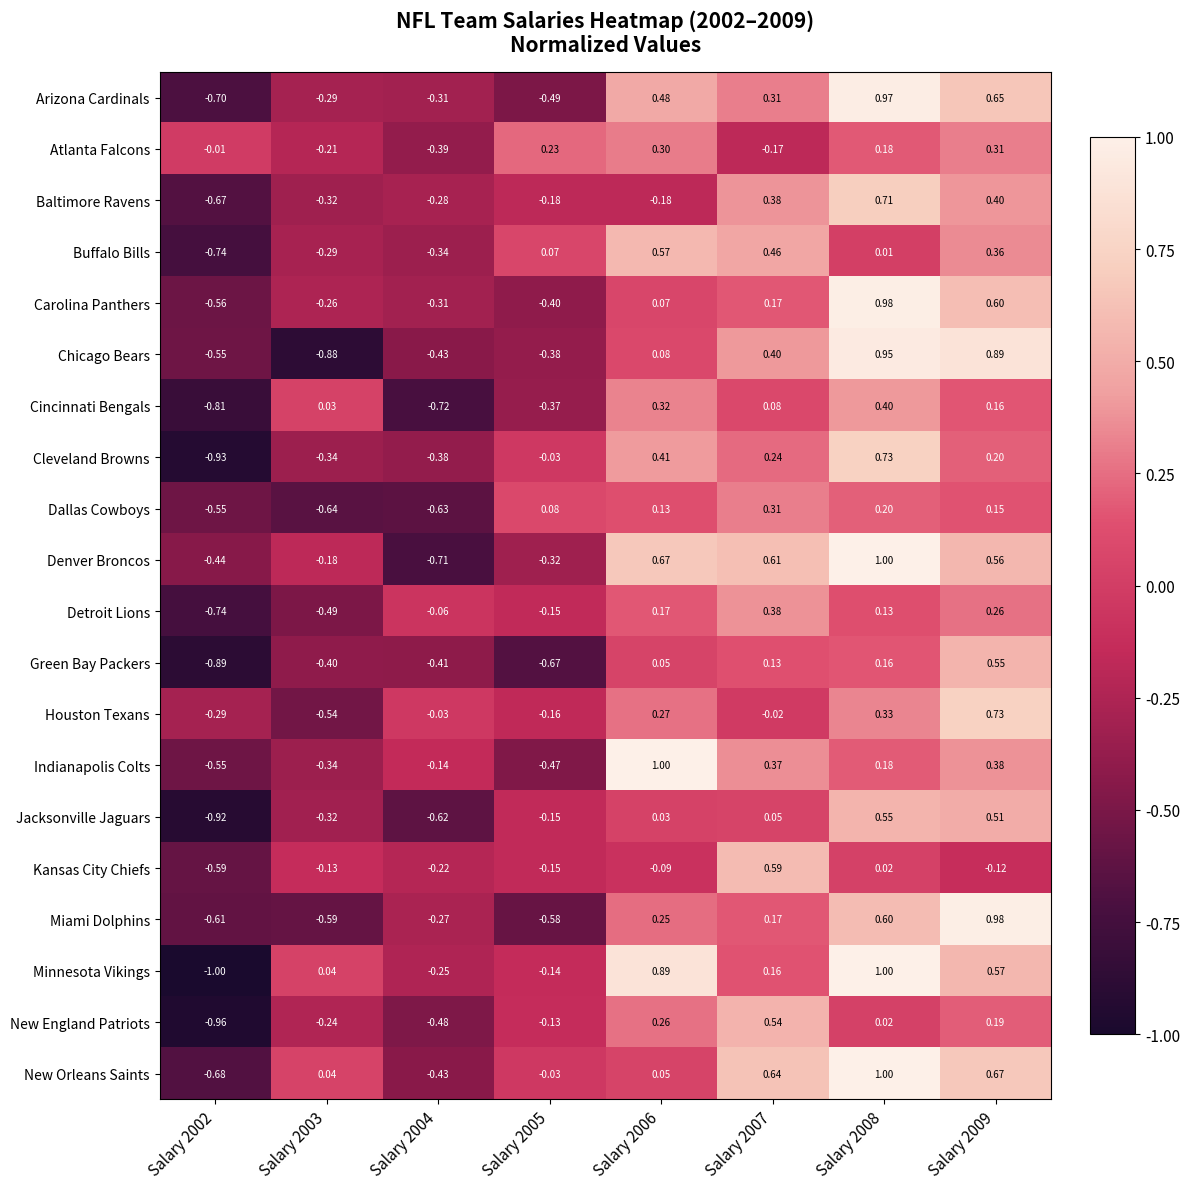

Which series has the widest spread of values?

Minnesota Vikings